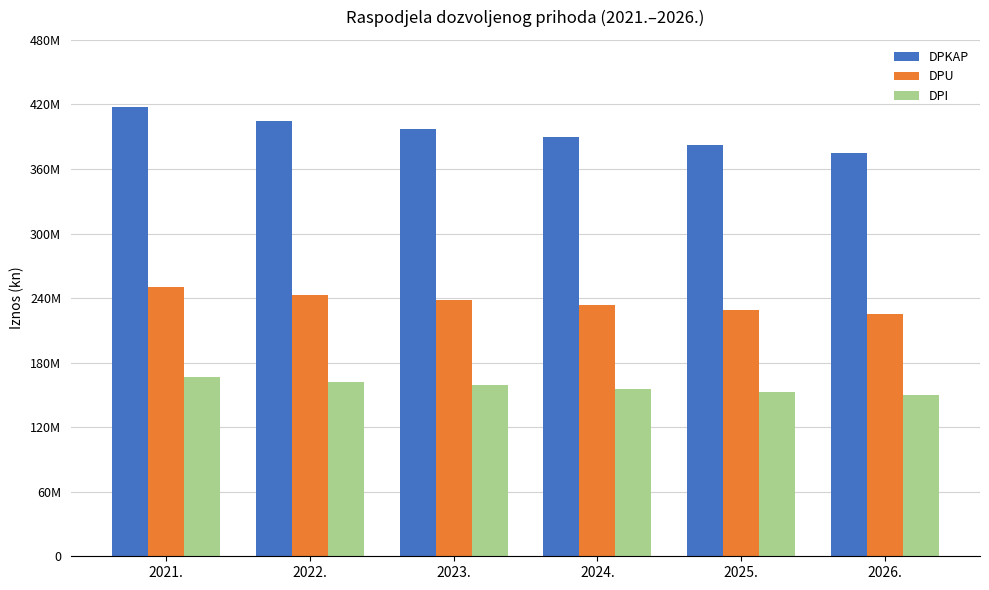

Reading right to left, transcribe all the data shown in this chart.

DPKAP: 2026.=374597805	2025.=381989053	2024.=389526138	2023.=397211939	2022.=405049390	2021.=417440147
DPU: 2026.=224758683	2025.=229193432	2024.=233715683	2023.=238327164	2022.=243029634	2021.=250464088
DPI: 2026.=149839122	2025.=152795621	2024.=155810455	2023.=158884776	2022.=162019756	2021.=166976059